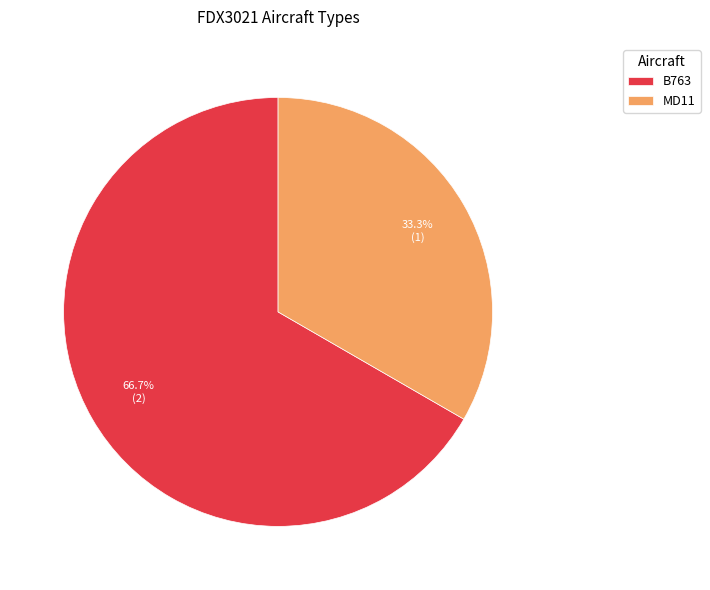

Which category accounts for the majority?

B763